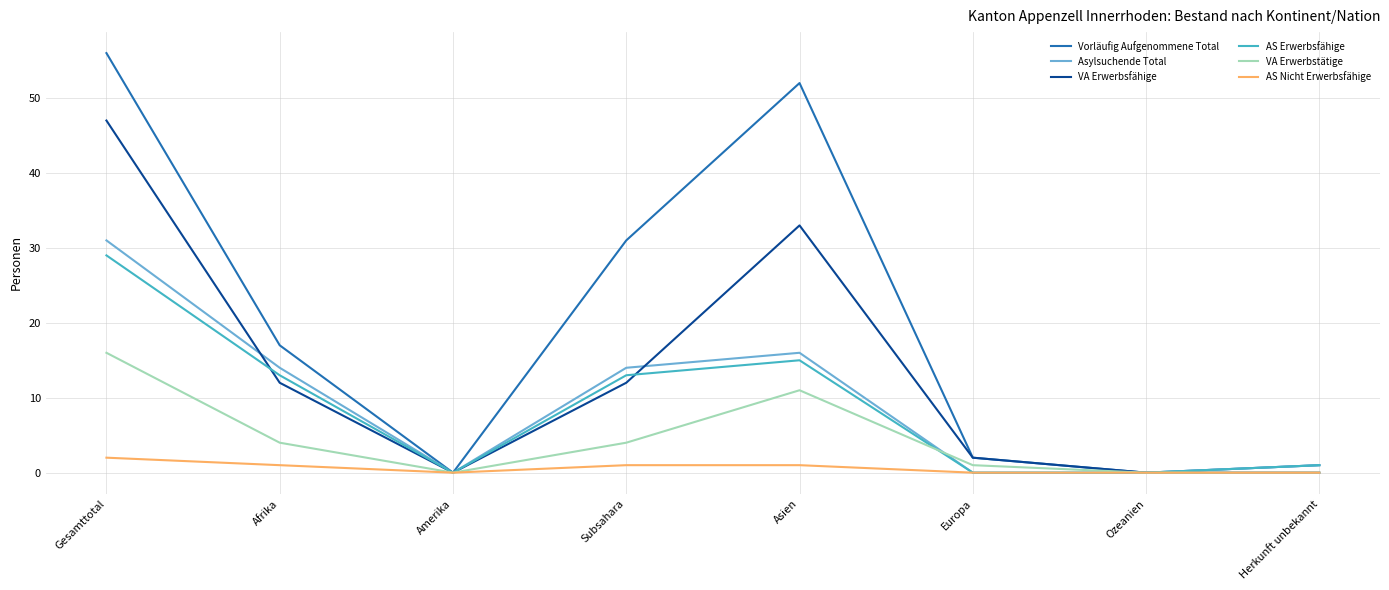

How many values in the Asylsuchende Total series are below 14?

4